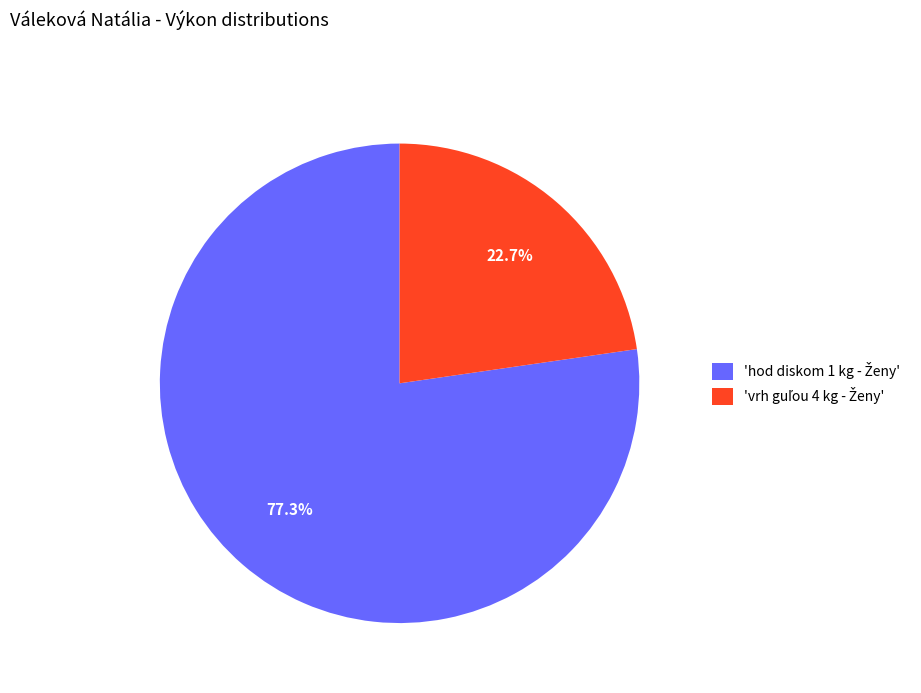

Is there a majority slice in this chart?

Yes